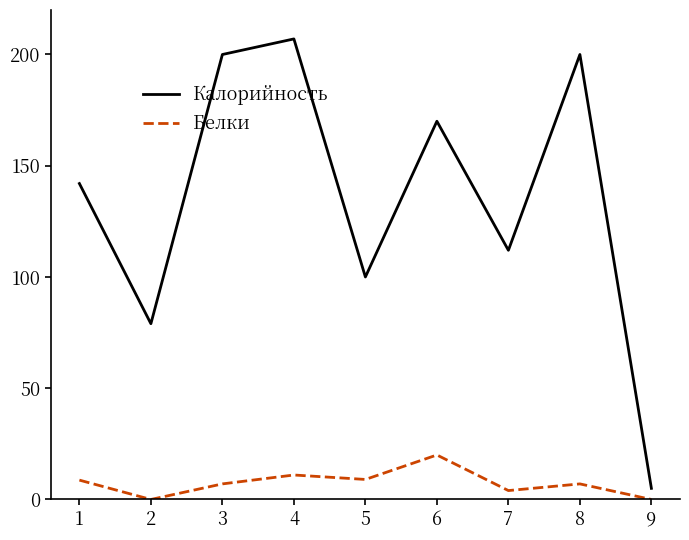

Is it true that Калорийность equals 142.0 at 1?

True